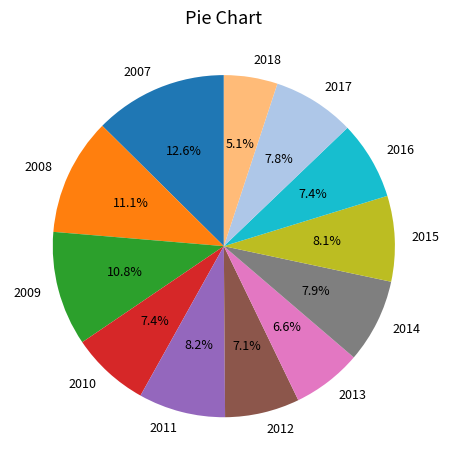

Combined, do 2017 and 2016 account for over 50%?

No